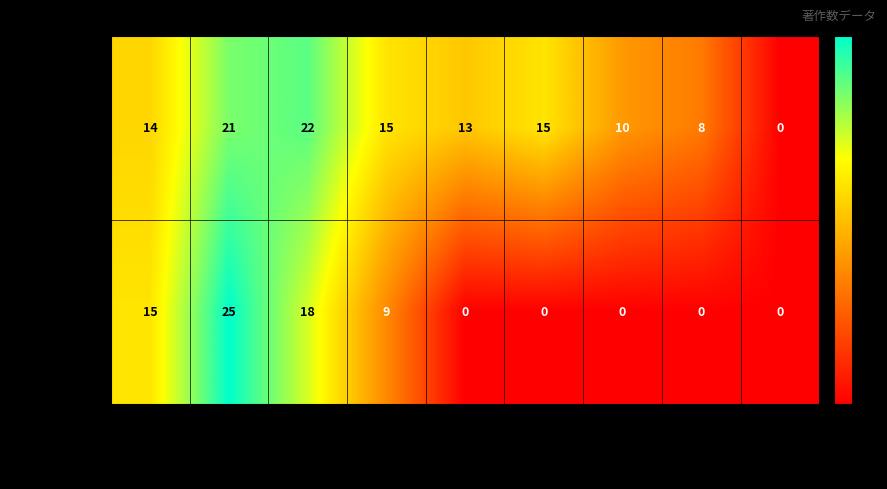

List the series in order of their overall mean, lowest first.

外輪 健一郎, 杉山 茂